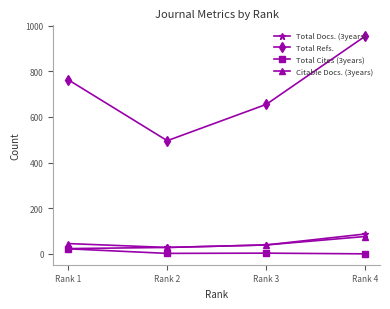

At which category is the sum across all series the highest?

Rank 4